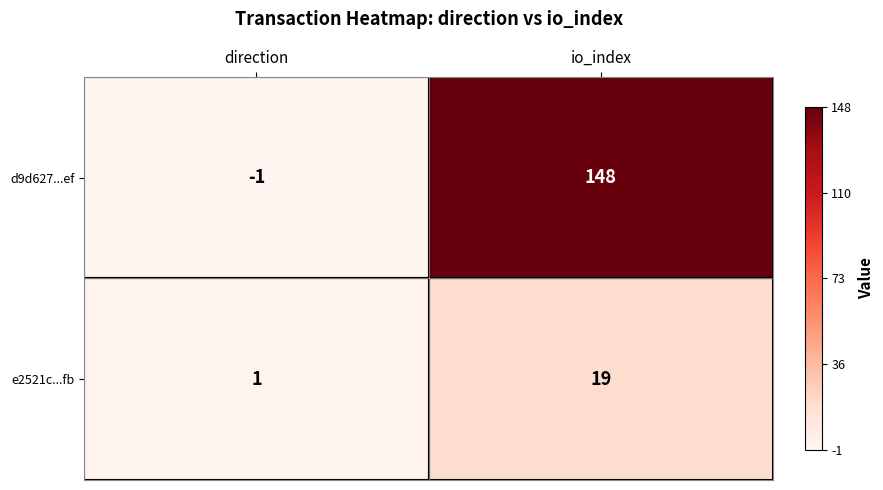

What is the greatest value displayed?

148